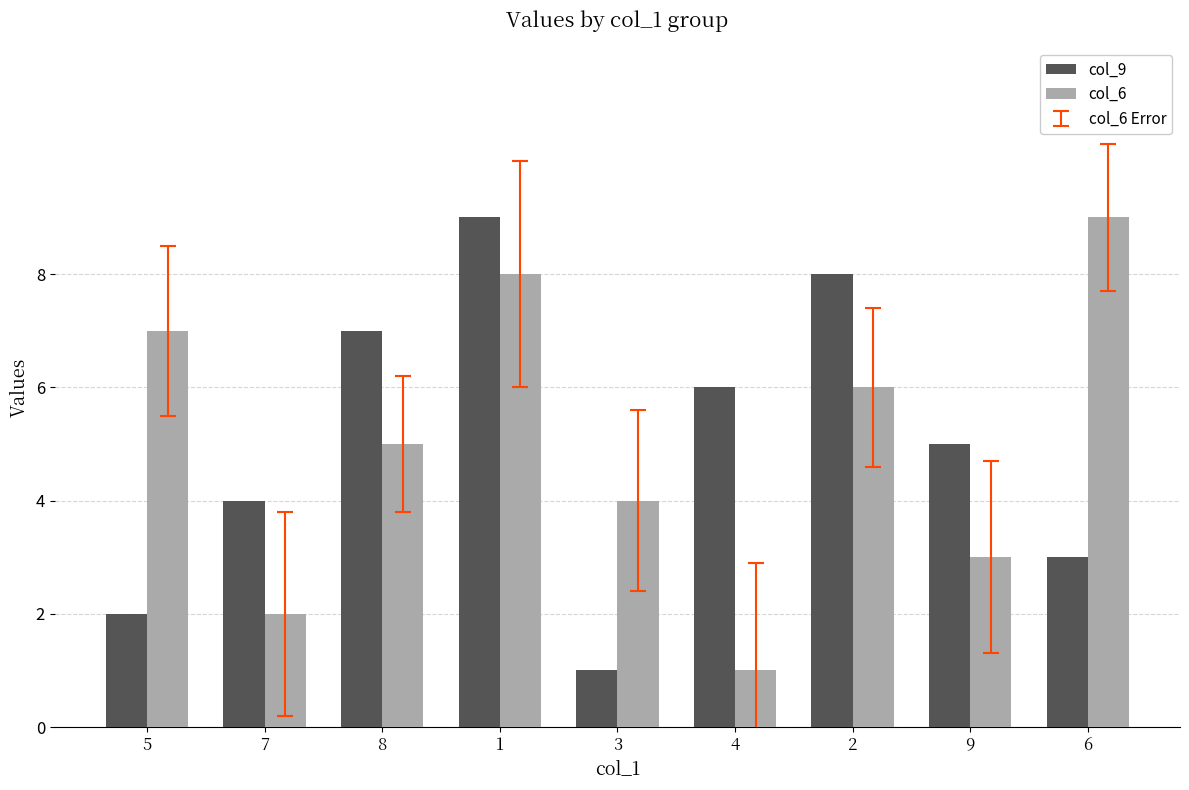

Reading right to left, list all the values displayed in this chart.

col_9: 3	5	8	6	1	9	7	4	2
col_6: 9	3	6	1	4	8	5	2	7